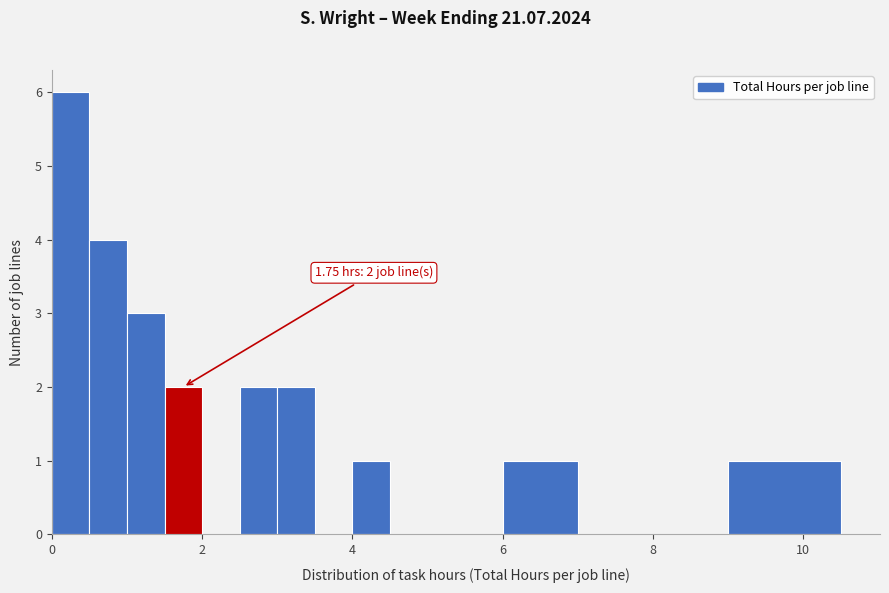

Around what value on the x-axis is the tallest bar? Give the approximate position of its centre, as read against the axis.

0.2